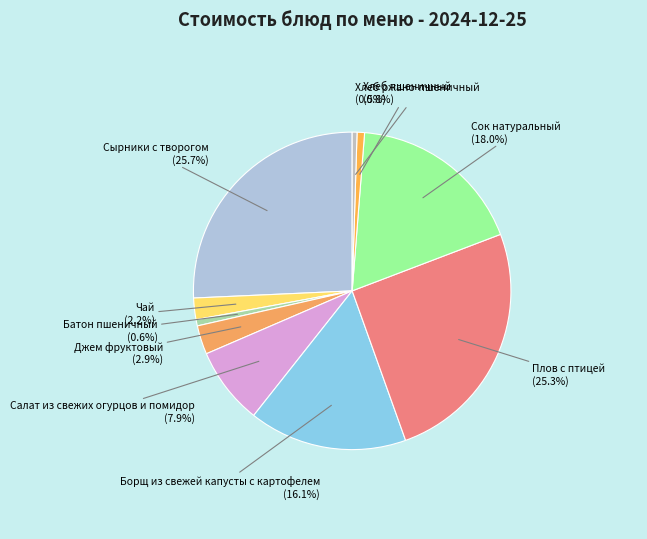

To the nearest percent, what is the difference between the largest and smallest slice percentages?

25%